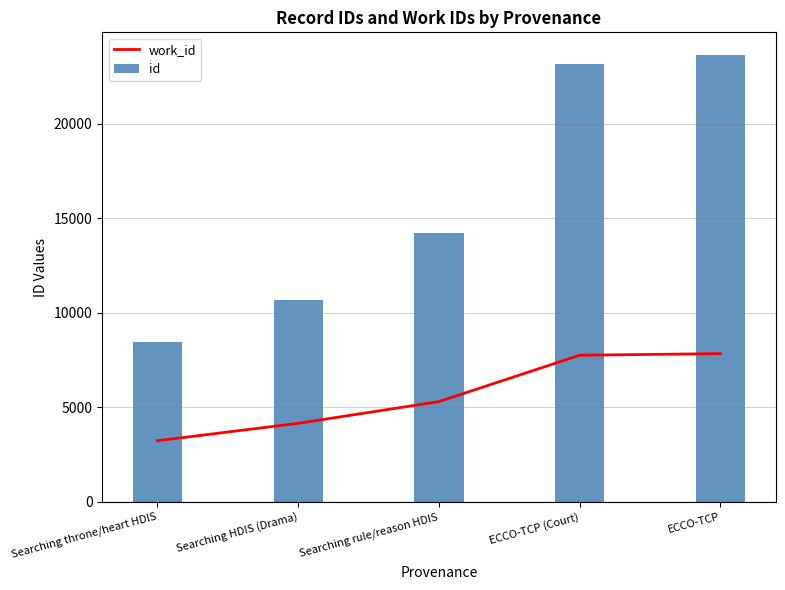

Rank the series by their average value, from lowest to highest.

work_id, id